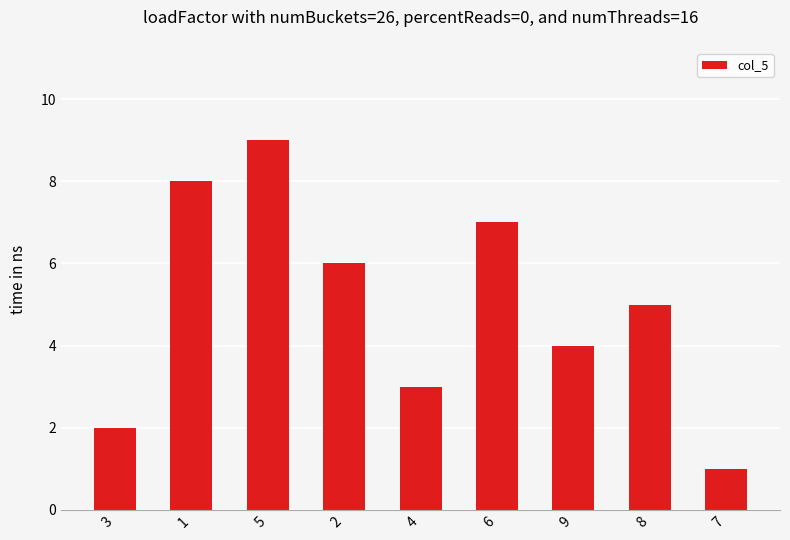

Which category has the lowest value across all series?

7